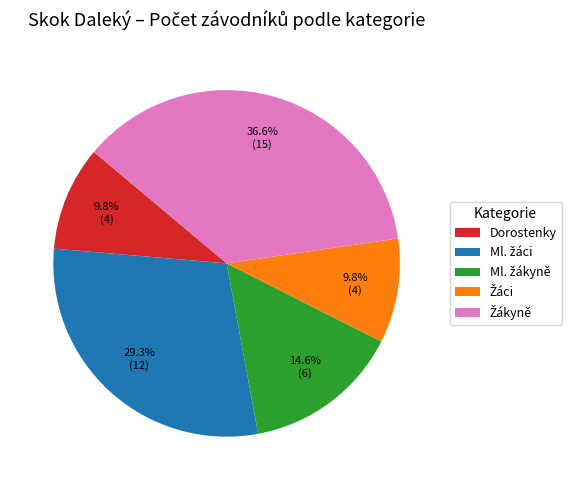

Is there any slice that represents more than half of the pie?

No